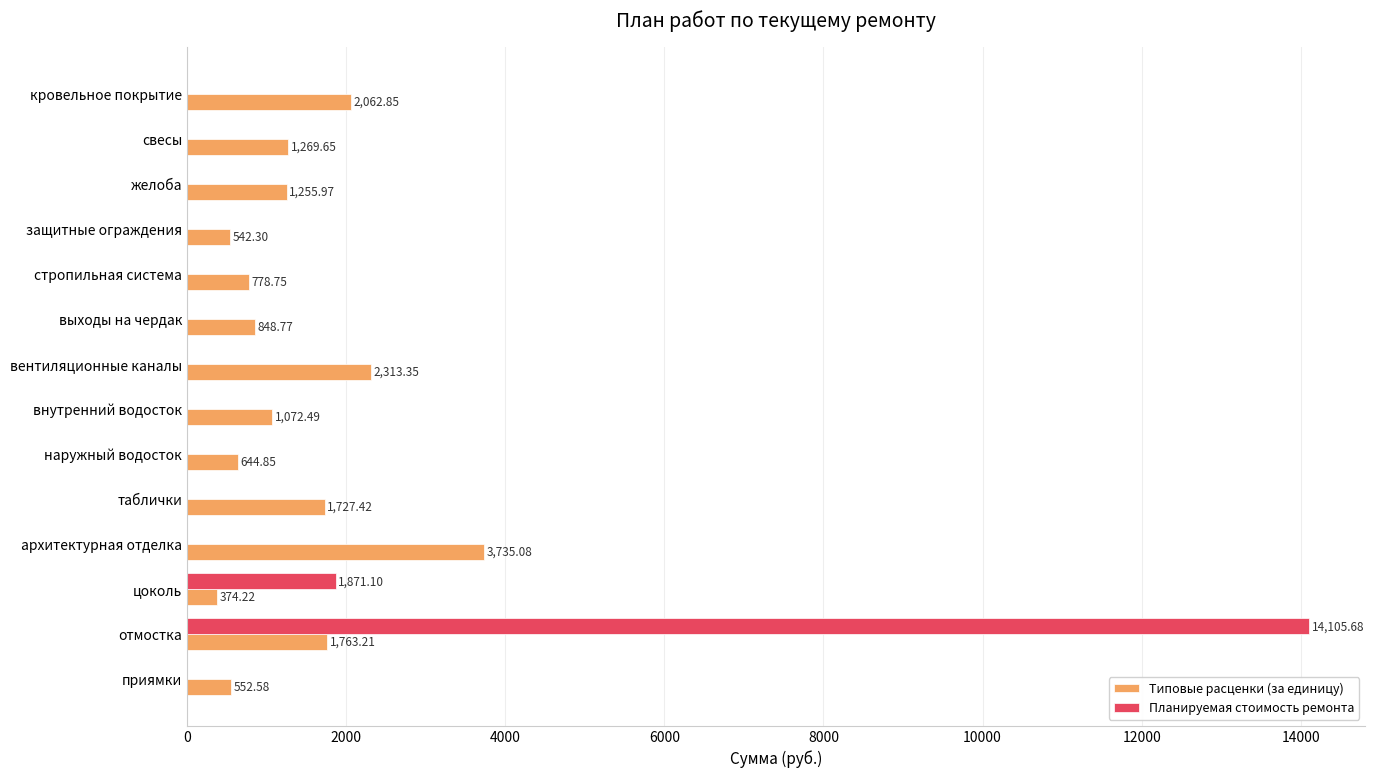

How many positive values does the Планируемая стоимость ремонта series have?

2